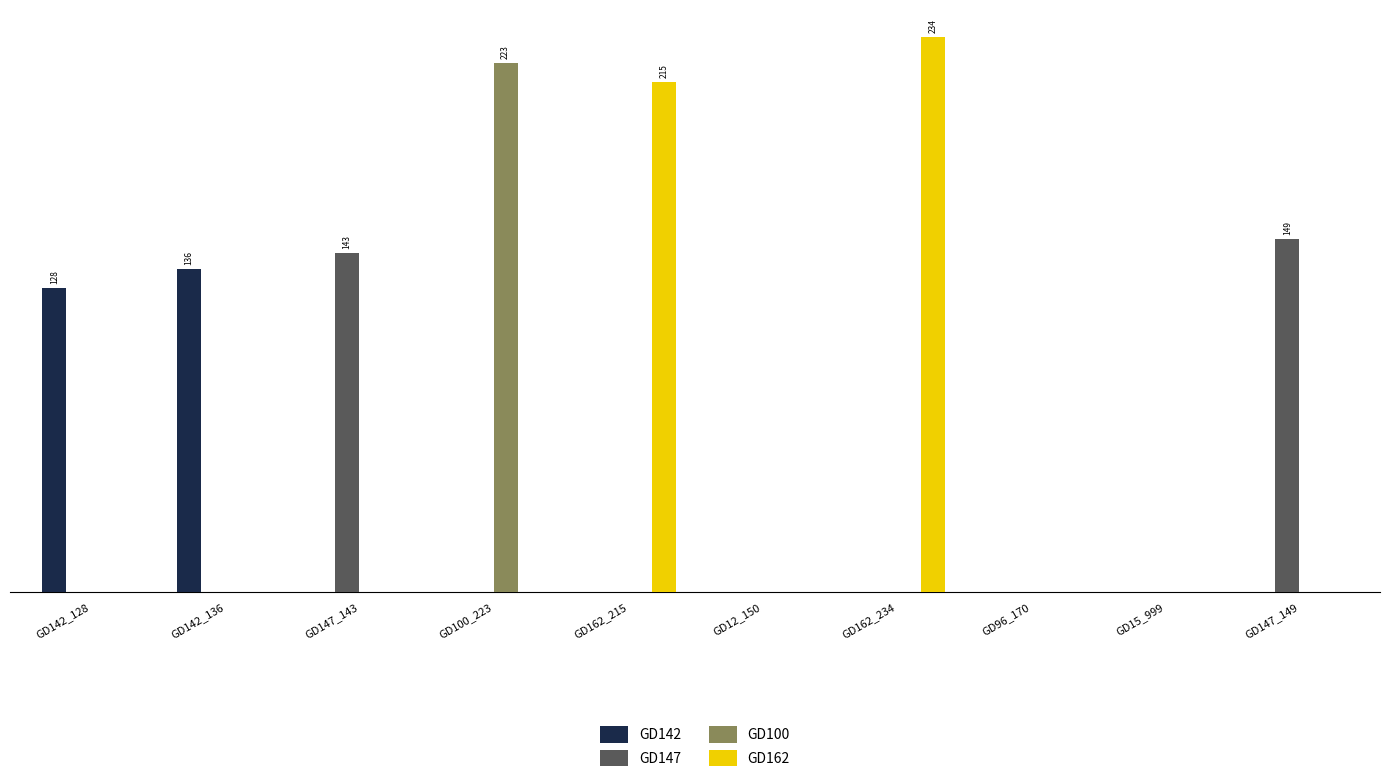

Is it true that GD100 equals 0 at GD15_999?

True